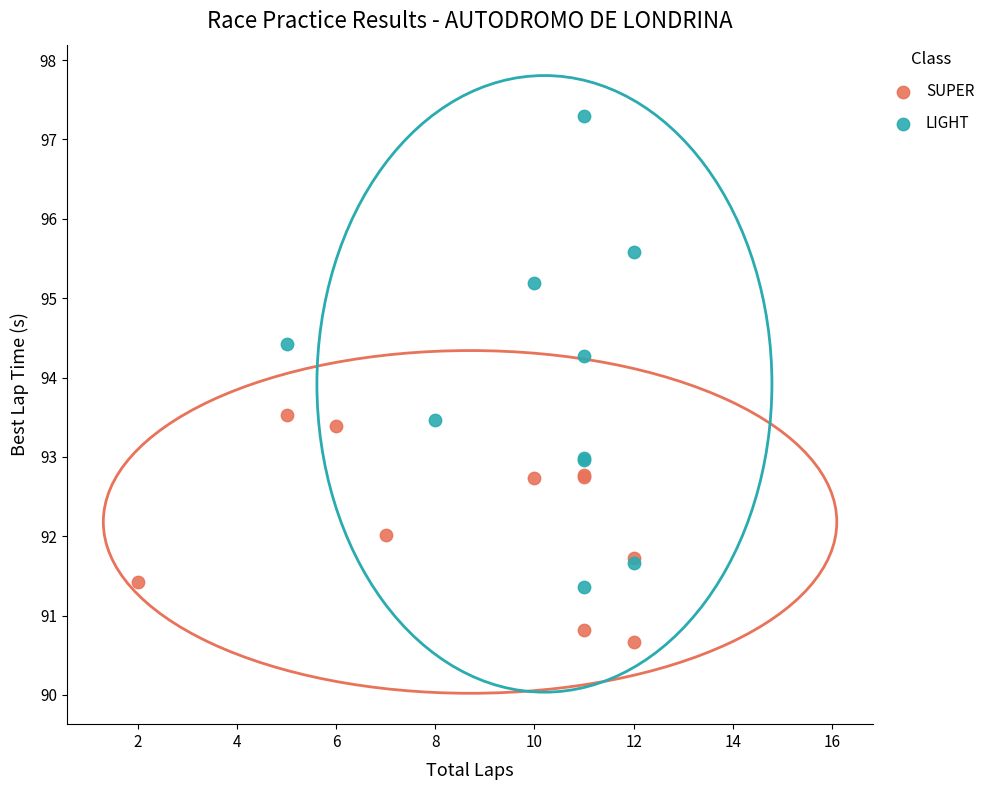

Which series has the widest spread of Y values?

LIGHT